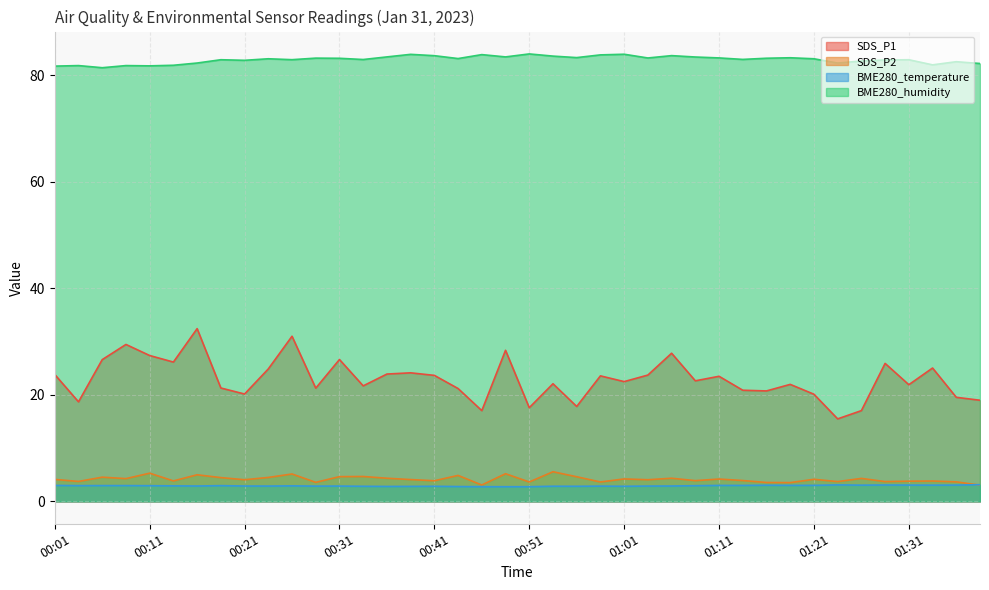

The value of SDS_P1 at 00:28 is 21.3. True or false?

True